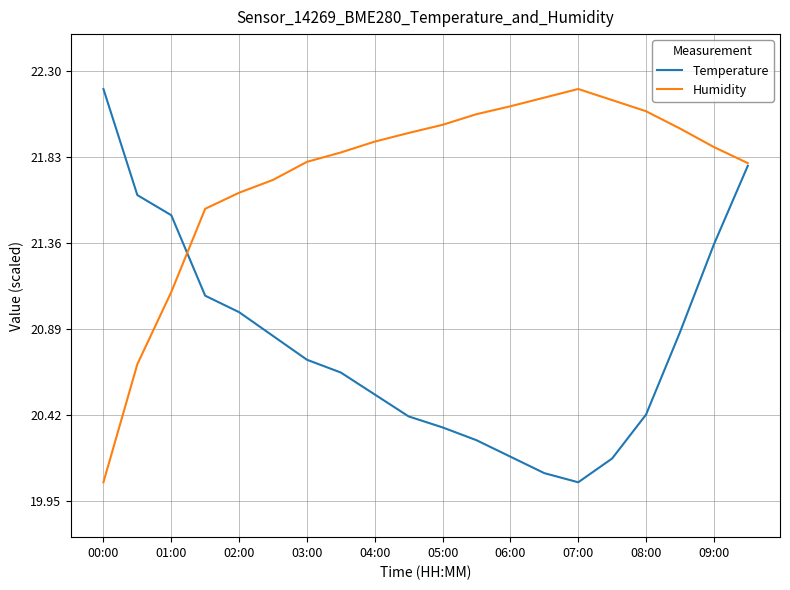

List the series in order of their overall mean, highest first.

Humidity, Temperature